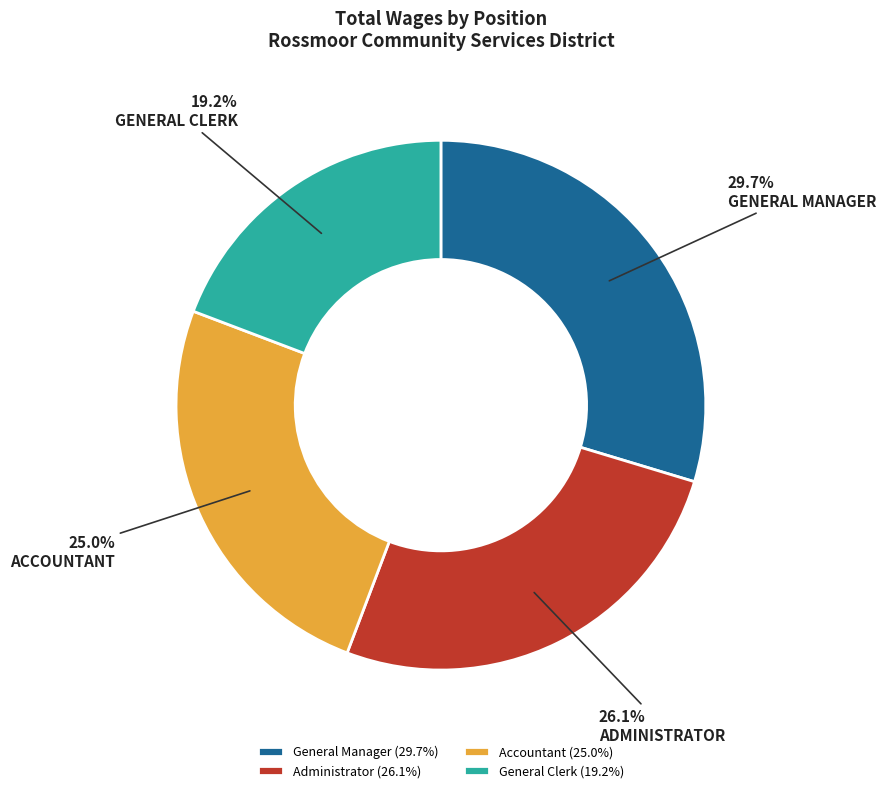

What percentage do General Manager and General Clerk together represent?

48.9%